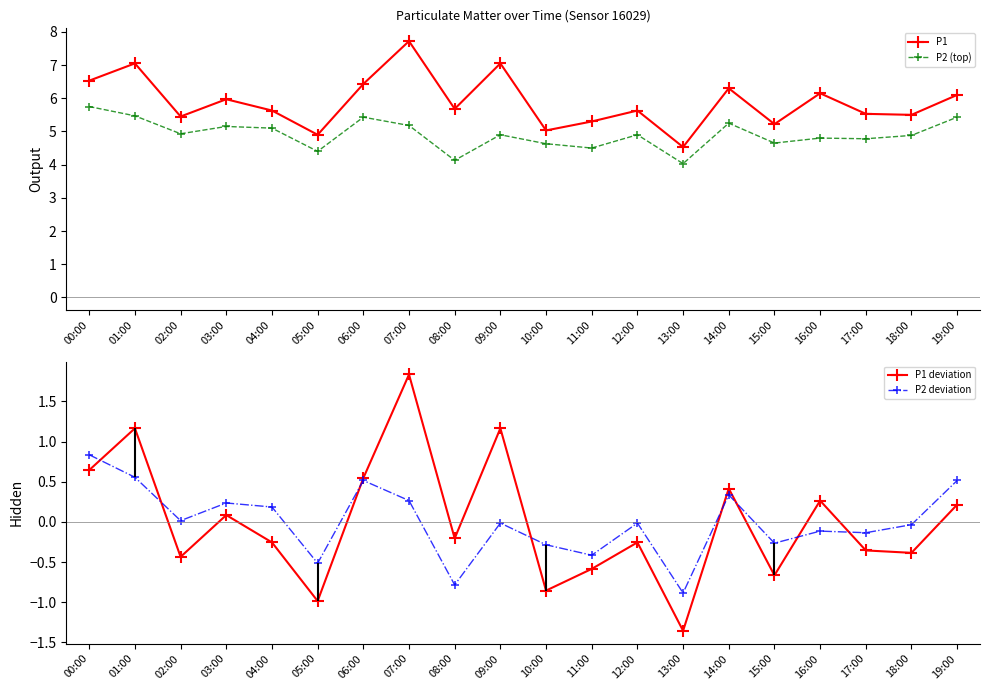

Between which two adjacent categories do P2 deviation and P1 deviation first intersect?

00:00 and 01:00